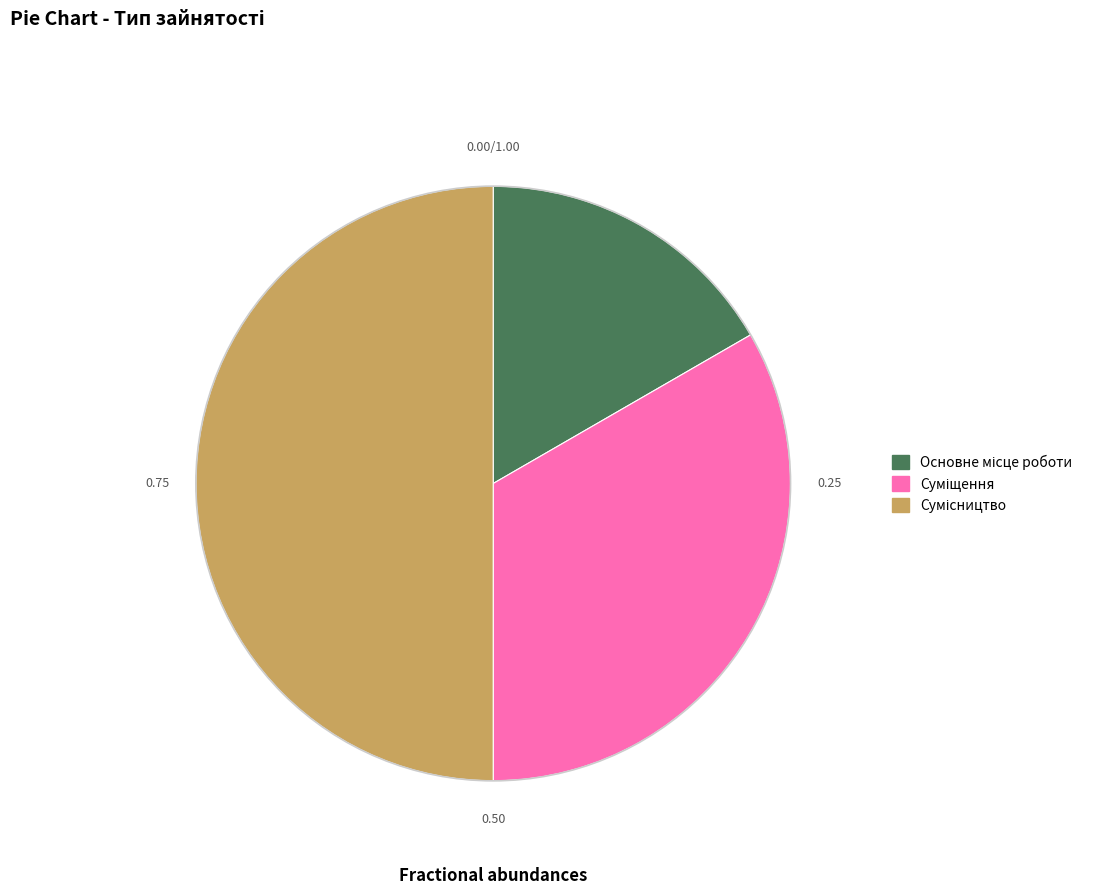

To the nearest percent, what is the average slice percentage?

33%